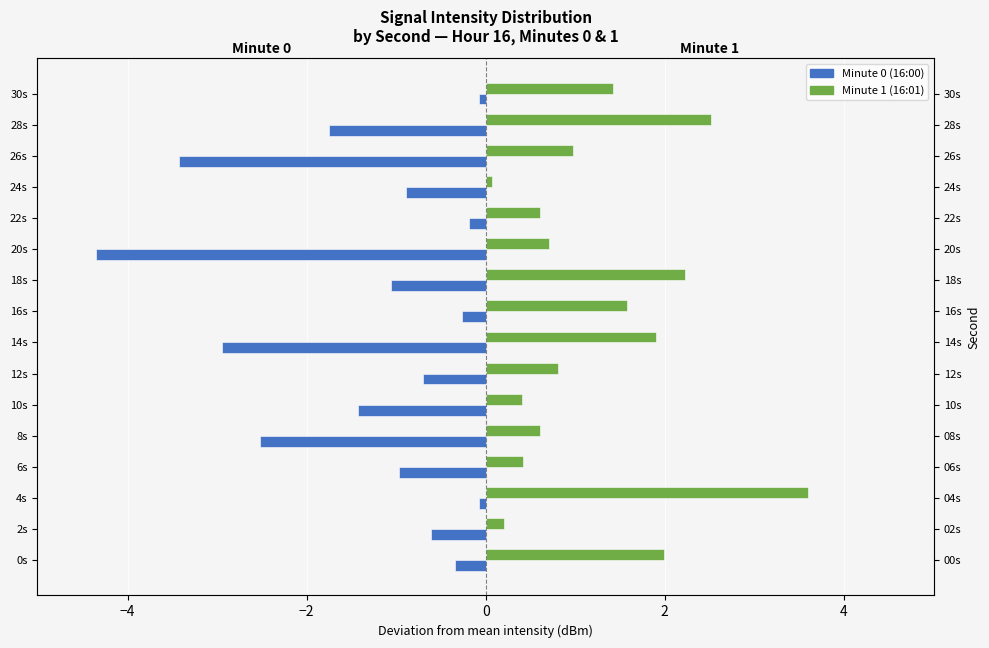

Rank the series at 26s from lowest to highest value.

Minute 0 (16:00), Minute 1 (16:01)